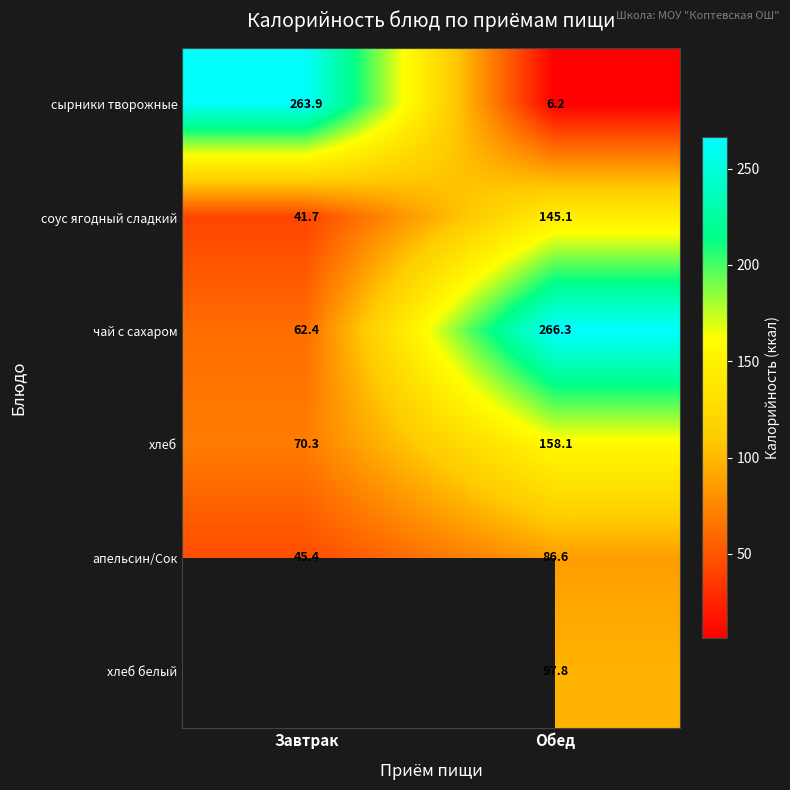

What is the difference between the апельсин/Сок values at Обед and Завтрак?

41.2